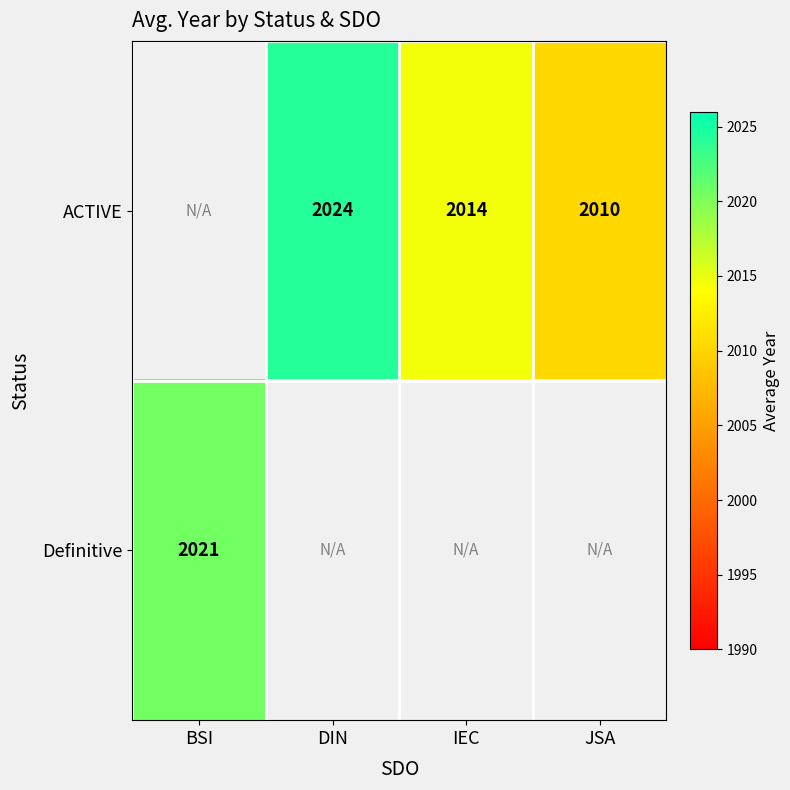

Between DIN and IEC, which series saw the biggest shift?

ACTIVE